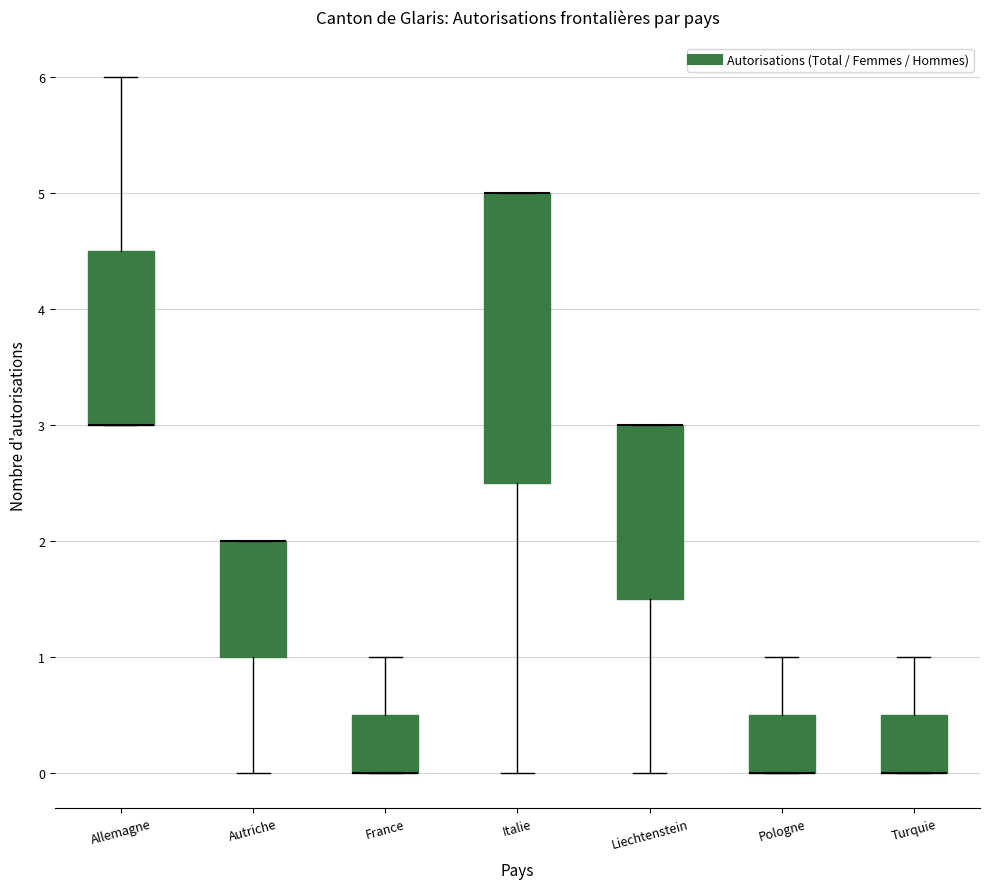

Which box is the tallest, from its lower edge to its upper edge?

Italie